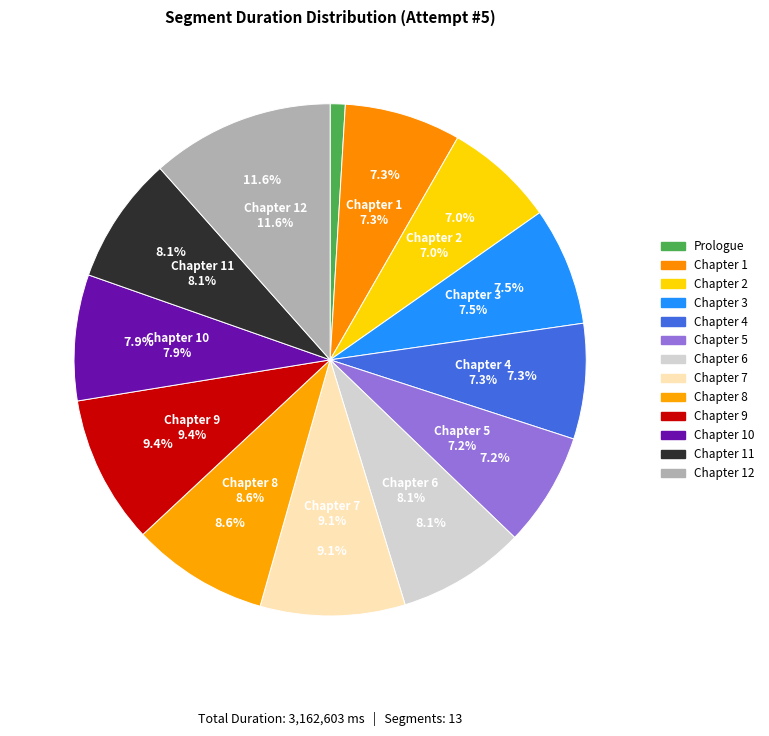

What is the smallest slice in the pie chart?

Prologue